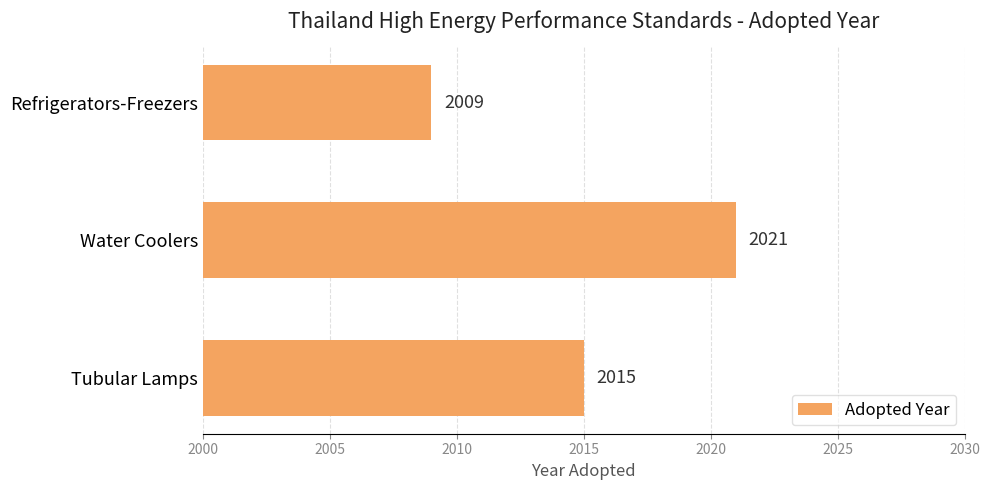

What is the average value?

2015